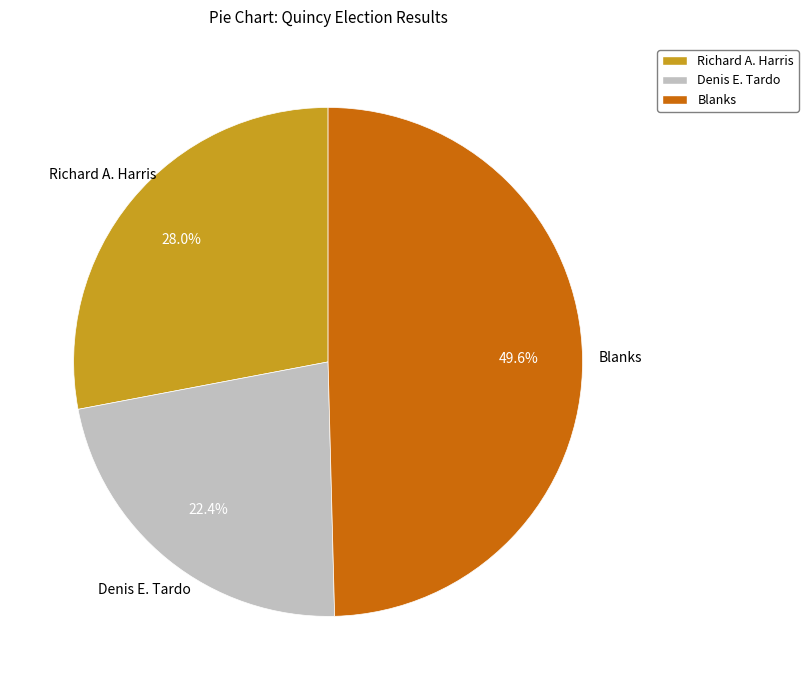

To the nearest percent, what is the difference between the largest and smallest slice percentages?

27%